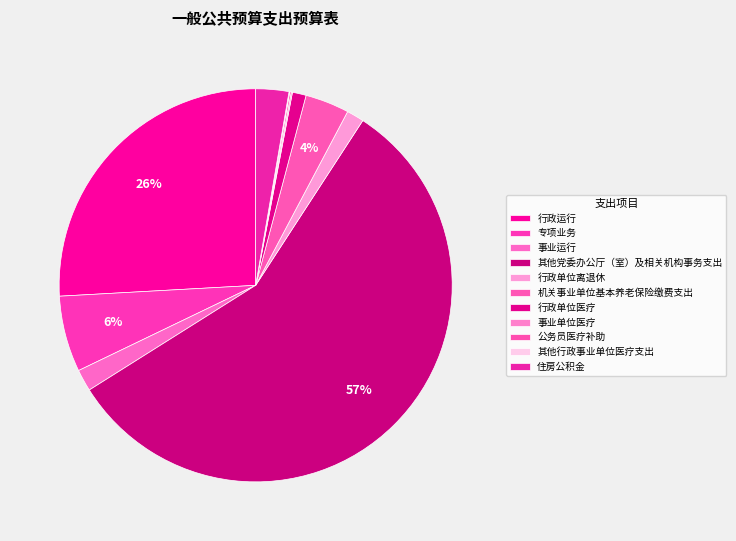

Between 其他行政事业单位医疗支出 and 行政运行, which is larger?

行政运行